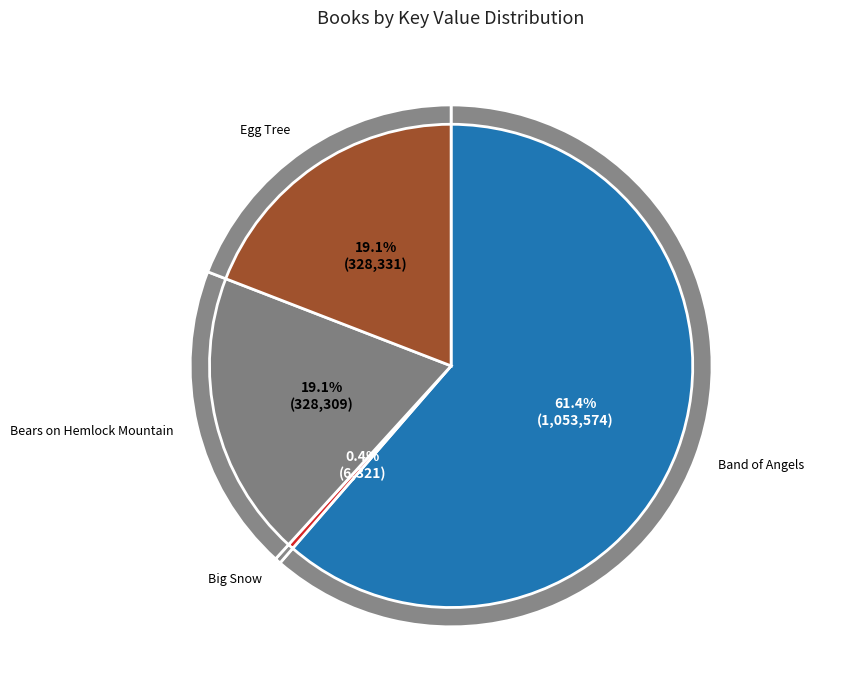

What is the majority slice?

Band of Angels